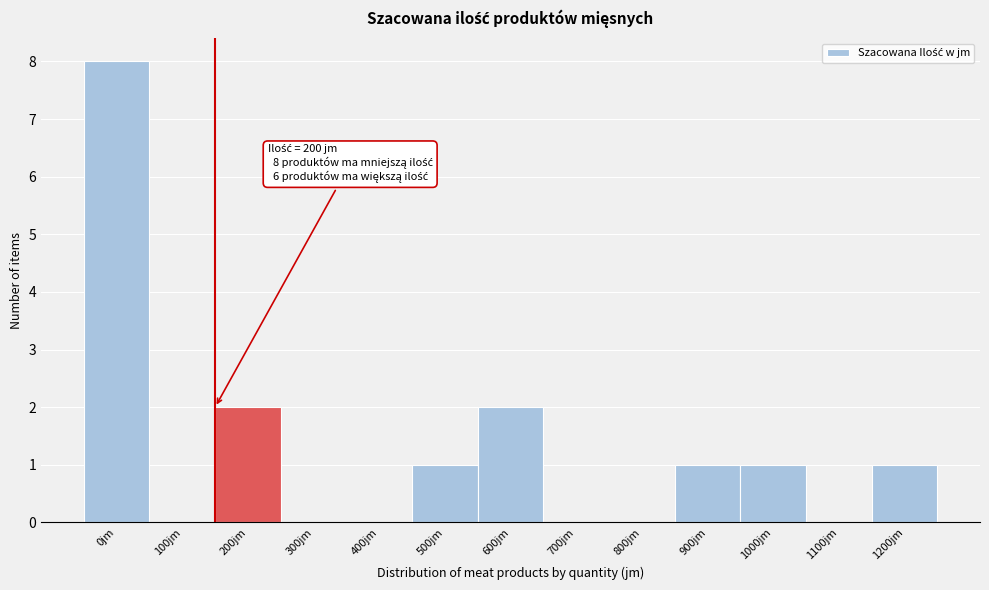

Reading left to right, what are all the values shown in this chart?

0jm=8	100jm=0	200jm=2	300jm=0	400jm=0	500jm=1	600jm=2	700jm=0	800jm=0	900jm=1	1000jm=1	1100jm=0	1200jm=1